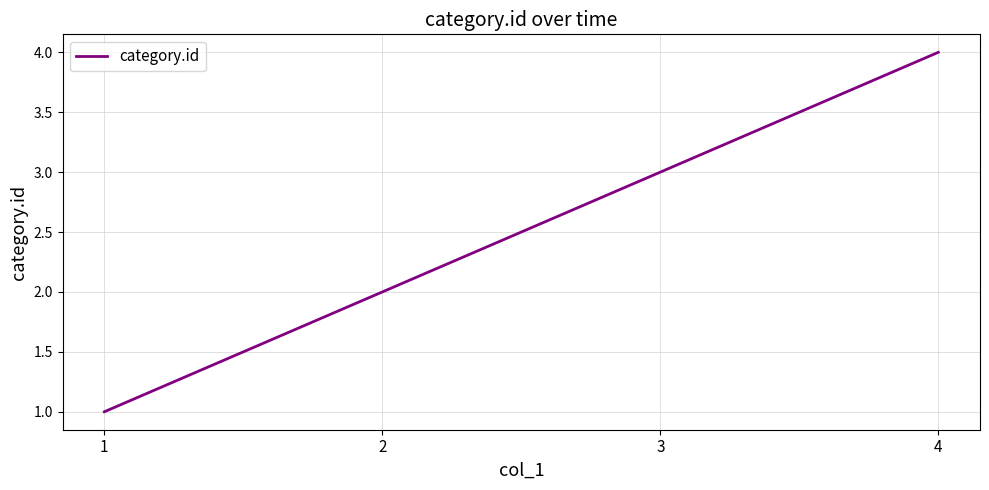

True or false: the data shows 3 at 3.

True